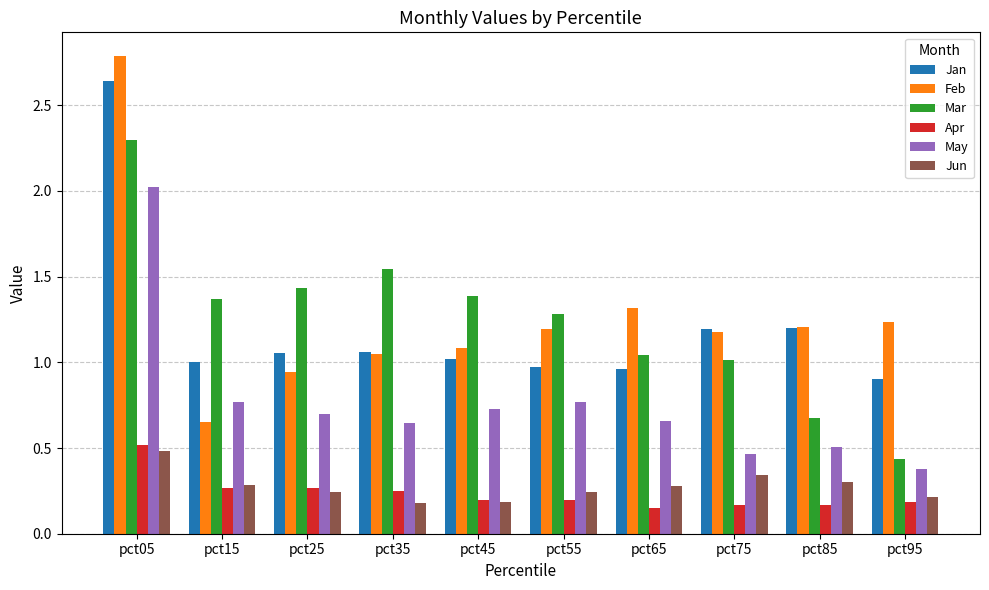

Which series has the widest spread of values?

Feb